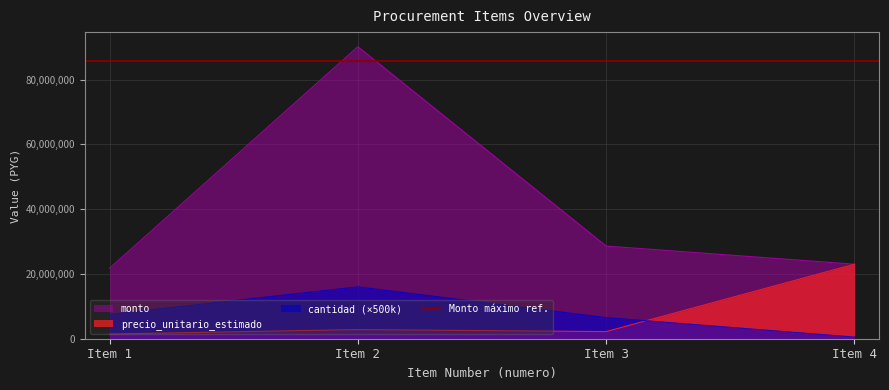

What is the smallest value displayed?

500000